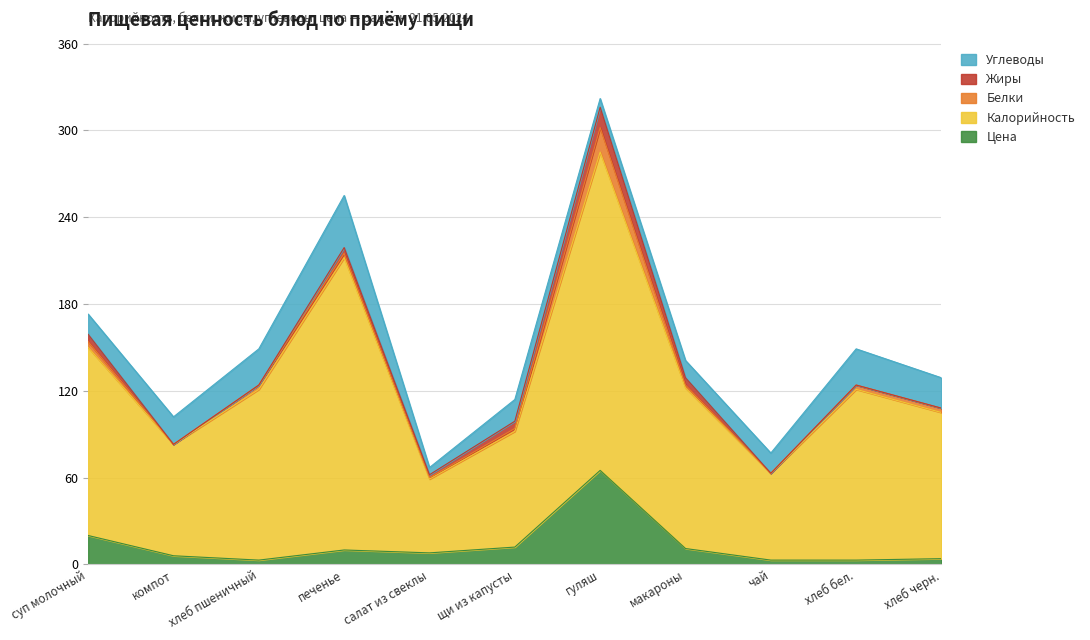

How many categories are shown in the chart?

11